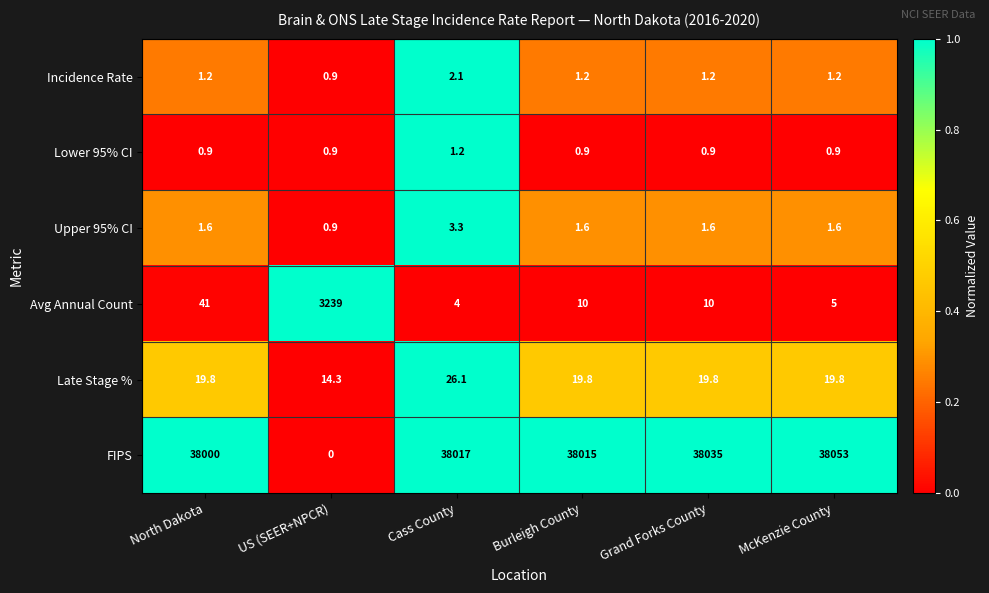

The FIPS series shows 38015.0 at Burleigh County. True or false?

True